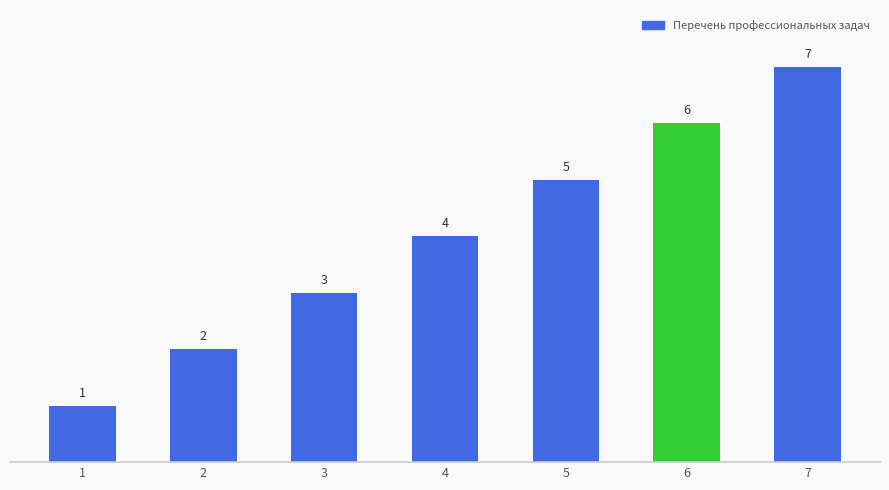

What is the value of the 1st bar from the left?

1